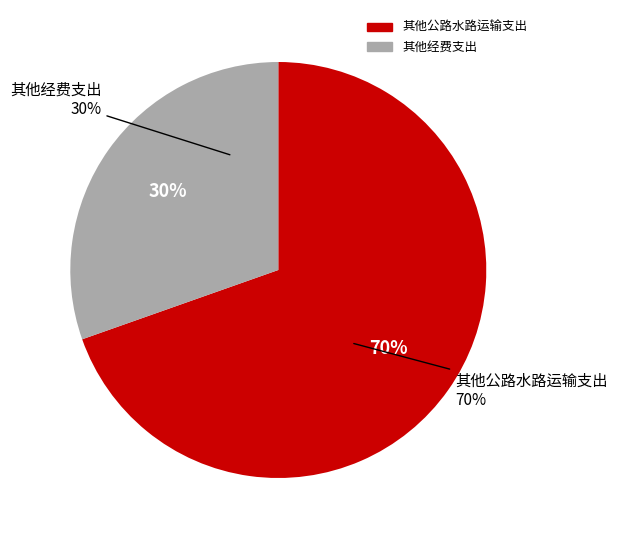

Which slice is the largest?

其他公路水路运输支出